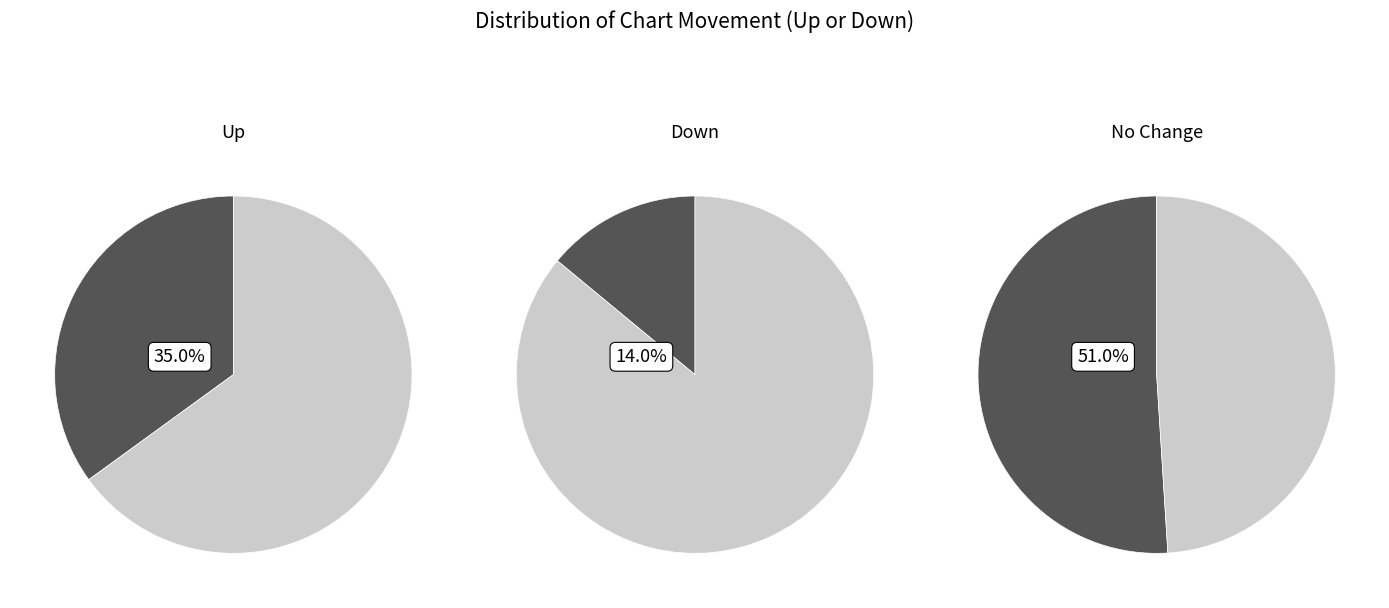

Is the sum of down and up greater than half?

No